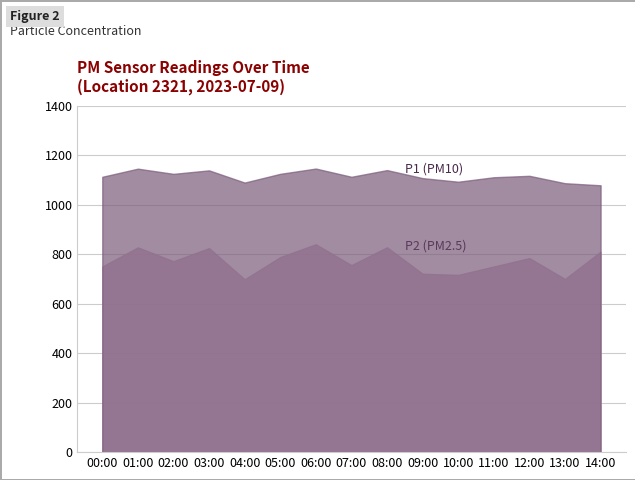

What is the approximate value of P2 at 12:00?

783.8